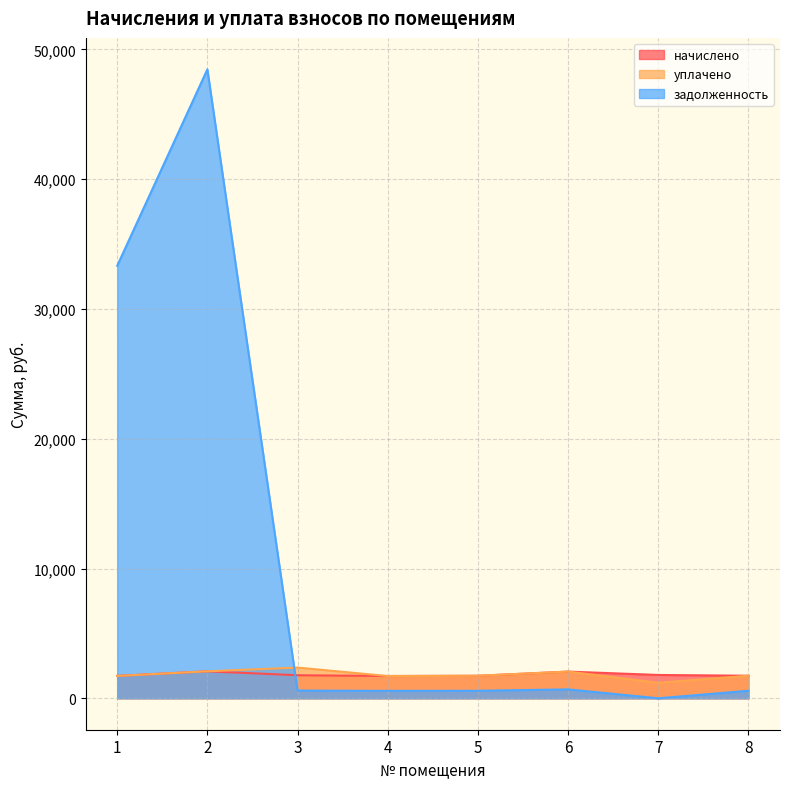

True or false: начислено has a value of 1715.7 at 4.

True